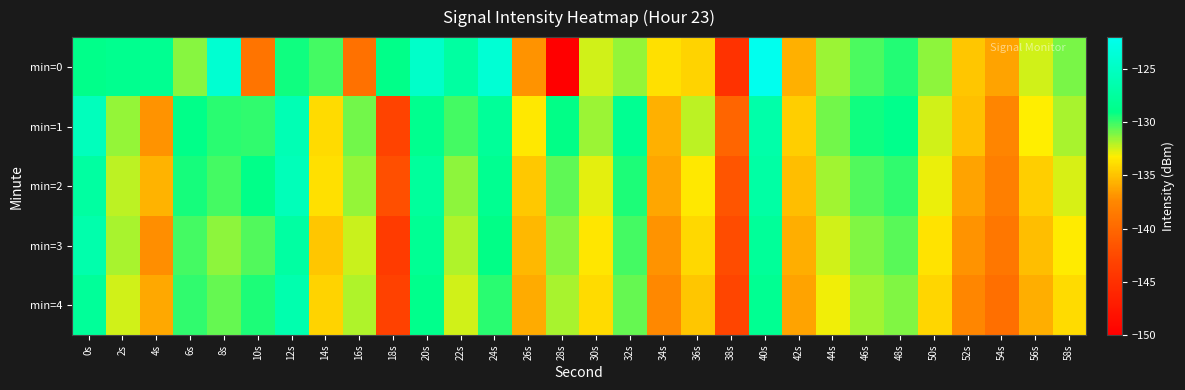

What is the smallest value displayed?

-150.3